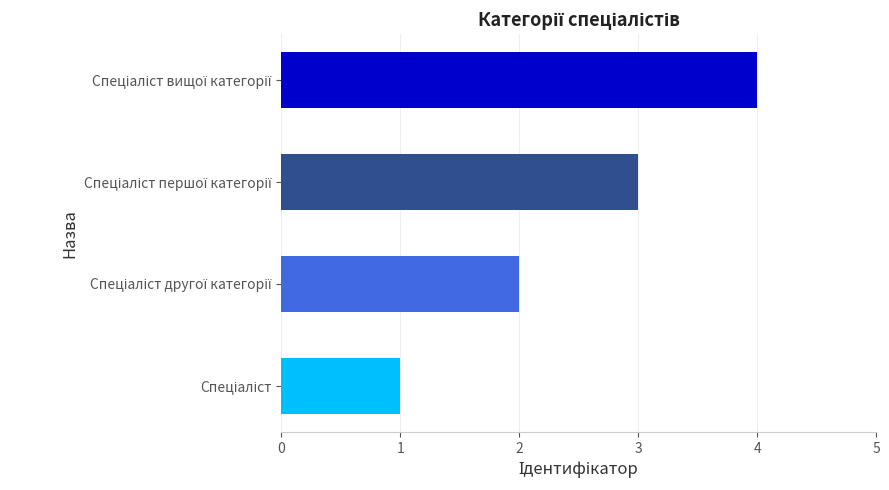

How many data points are less than 3?

2